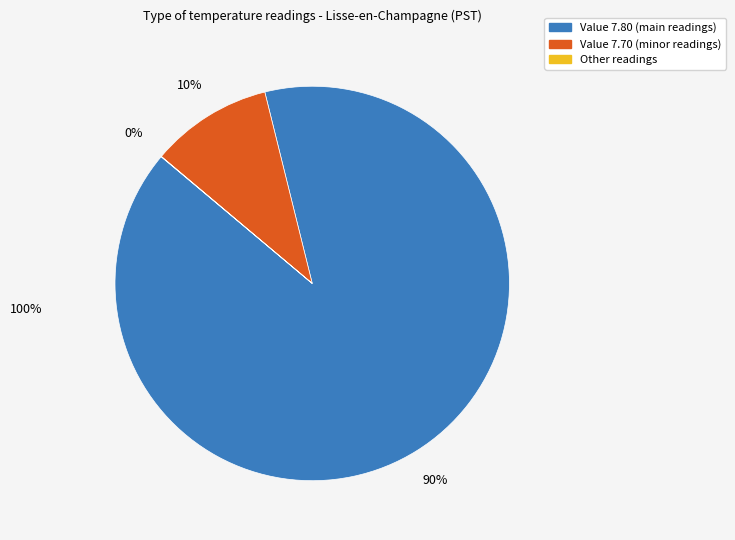

To the nearest percent, what is the average slice percentage?

33%